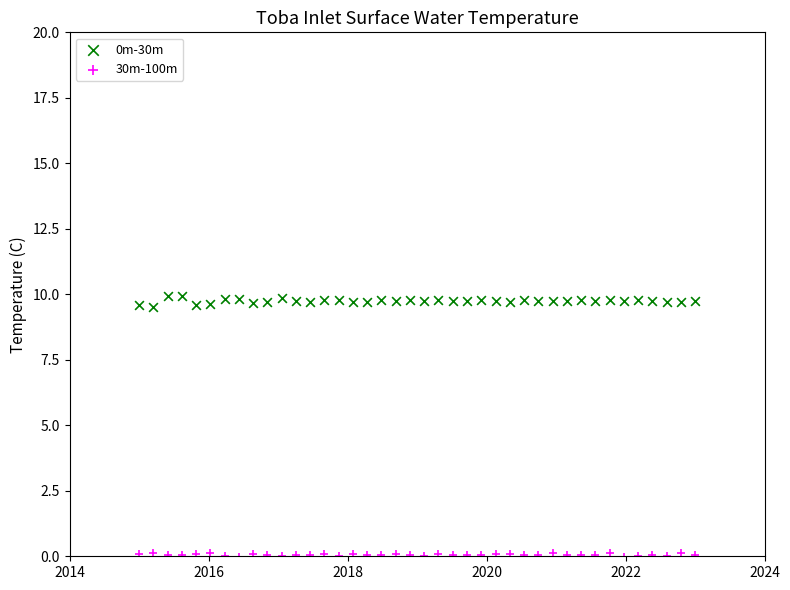

What is the X range (max minus min) for the scatter plot?

8.0